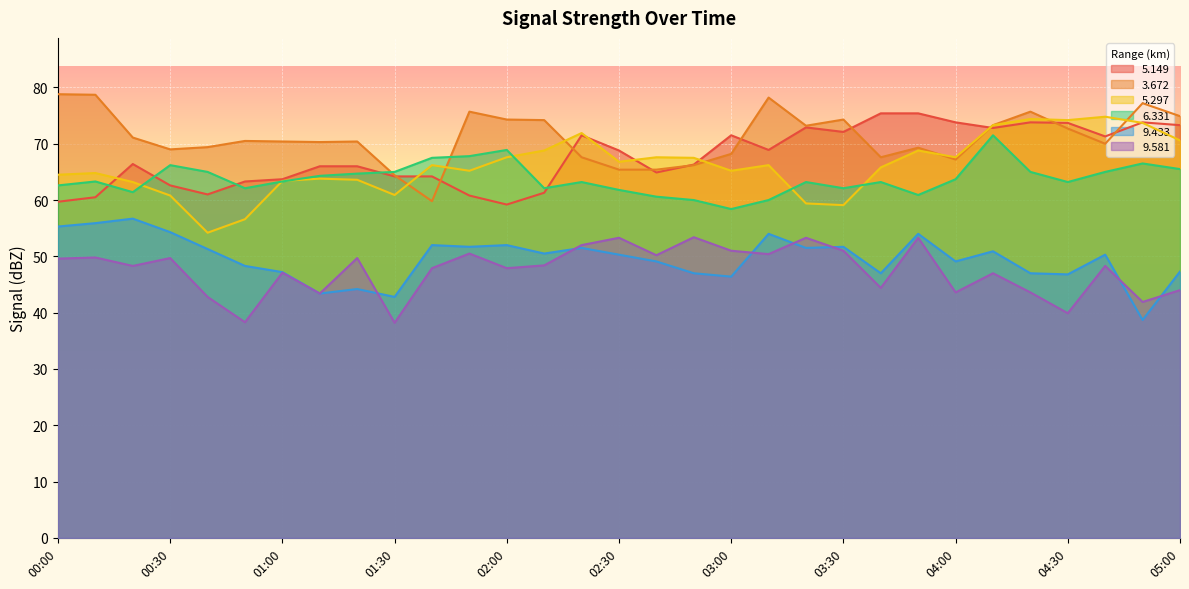

Reading right to left, what are all the values shown in this chart?

  5.149: 05:00=73.3	04:50=73.8	04:40=71.3	04:30=73.7	04:20=73.8	04:10=72.8	04:00=73.8	03:50=75.4	03:40=75.4	03:30=72.1	03:20=72.9	03:10=68.9	03:00=71.5	02:50=66.3	02:40=64.9	02:30=68.8	02:20=71.5	02:10=61.3	02:00=59.2	01:50=60.8	01:40=64.2	01:30=64.2	01:20=66.0	01:10=66.0	01:00=63.7	00:50=63.3	00:40=61.0	00:30=62.6	00:20=66.4	00:10=60.5	00:00=59.7
  3.672: 05:00=74.9	04:50=77.2	04:40=70.0	04:30=72.7	04:20=75.7	04:10=73.3	04:00=67.2	03:50=69.3	03:40=67.6	03:30=74.3	03:20=73.2	03:10=78.2	03:00=68.2	02:50=66.2	02:40=65.4	02:30=65.4	02:20=67.6	02:10=74.2	02:00=74.3	01:50=75.7	01:40=59.8	01:30=64.4	01:20=70.4	01:10=70.3	01:00=70.4	00:50=70.5	00:40=69.4	00:30=69.0	00:20=71.1	00:10=78.7	00:00=78.8
  5.297: 05:00=70.6	04:50=73.7	04:40=74.8	04:30=74.2	04:20=74.4	04:10=73.3	04:00=67.6	03:50=68.8	03:40=65.8	03:30=59.1	03:20=59.4	03:10=66.2	03:00=65.2	02:50=67.5	02:40=67.6	02:30=66.8	02:20=71.9	02:10=68.8	02:00=67.6	01:50=65.2	01:40=66.2	01:30=60.9	01:20=63.6	01:10=63.8	01:00=63.4	00:50=56.6	00:40=54.2	00:30=60.8	00:20=63.2	00:10=64.8	00:00=64.5
  6.331: 05:00=65.5	04:50=66.5	04:40=65.0	04:30=63.2	04:20=65.0	04:10=71.5	04:00=63.7	03:50=60.9	03:40=63.2	03:30=62.1	03:20=63.2	03:10=60.0	03:00=58.4	02:50=60.0	02:40=60.6	02:30=61.8	02:20=63.2	02:10=62.1	02:00=68.9	01:50=67.8	01:40=67.5	01:30=65.0	01:20=64.7	01:10=64.3	01:00=63.3	00:50=62.1	00:40=65.0	00:30=66.2	00:20=61.4	00:10=63.3	00:00=62.6
  9.433: 05:00=47.3	04:50=38.7	04:40=50.3	04:30=46.8	04:20=47.0	04:10=50.9	04:00=49.1	03:50=54.0	03:40=47.0	03:30=51.7	03:20=51.5	03:10=54.0	03:00=46.4	02:50=47.0	02:40=49.1	02:30=50.3	02:20=51.5	02:10=50.5	02:00=52.0	01:50=51.7	01:40=52.0	01:30=42.8	01:20=44.2	01:10=43.4	01:00=47.2	00:50=48.3	00:40=51.3	00:30=54.3	00:20=56.7	00:10=55.9	00:00=55.3
  9.581: 05:00=44.0	04:50=41.9	04:40=48.3	04:30=39.9	04:20=43.6	04:10=47.0	04:00=43.6	03:50=53.3	03:40=44.4	03:30=51.0	03:20=53.3	03:10=50.4	03:00=51.0	02:50=53.4	02:40=50.2	02:30=53.3	02:20=52.0	02:10=48.4	02:00=47.9	01:50=50.5	01:40=47.9	01:30=38.2	01:20=49.7	01:10=43.4	01:00=47.1	00:50=38.3	00:40=42.8	00:30=49.7	00:20=48.3	00:10=49.8	00:00=49.6